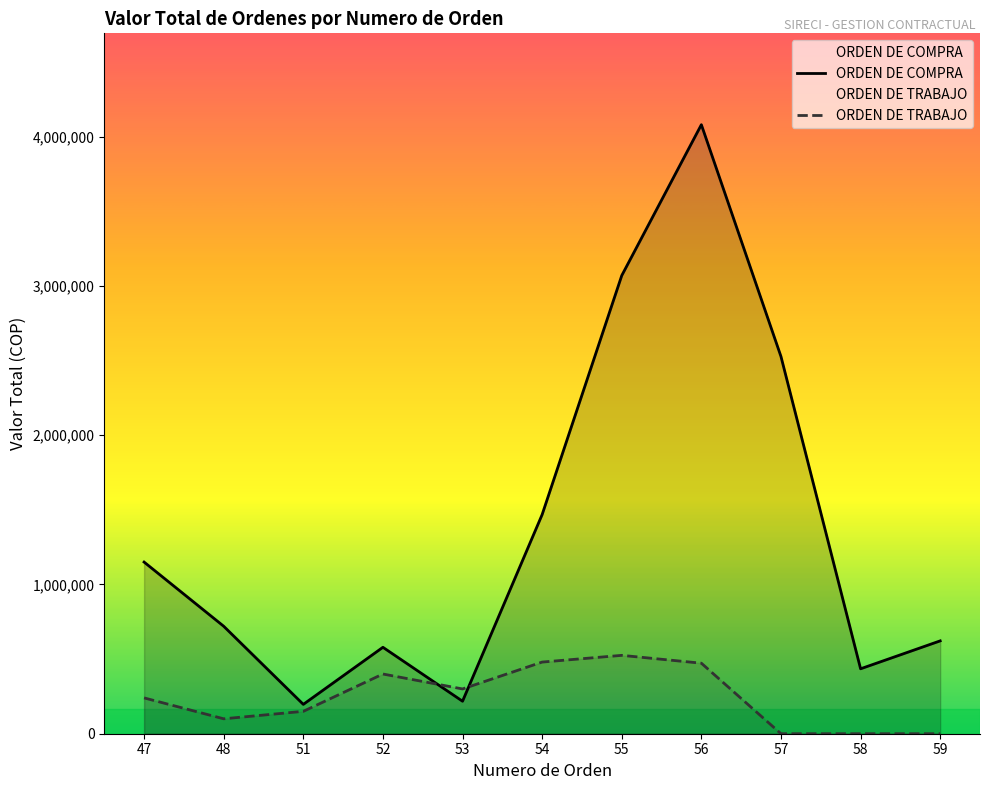

Rank the series by their maximum value, from lowest to highest.

ORDEN DE TRABAJO, ORDEN DE COMPRA